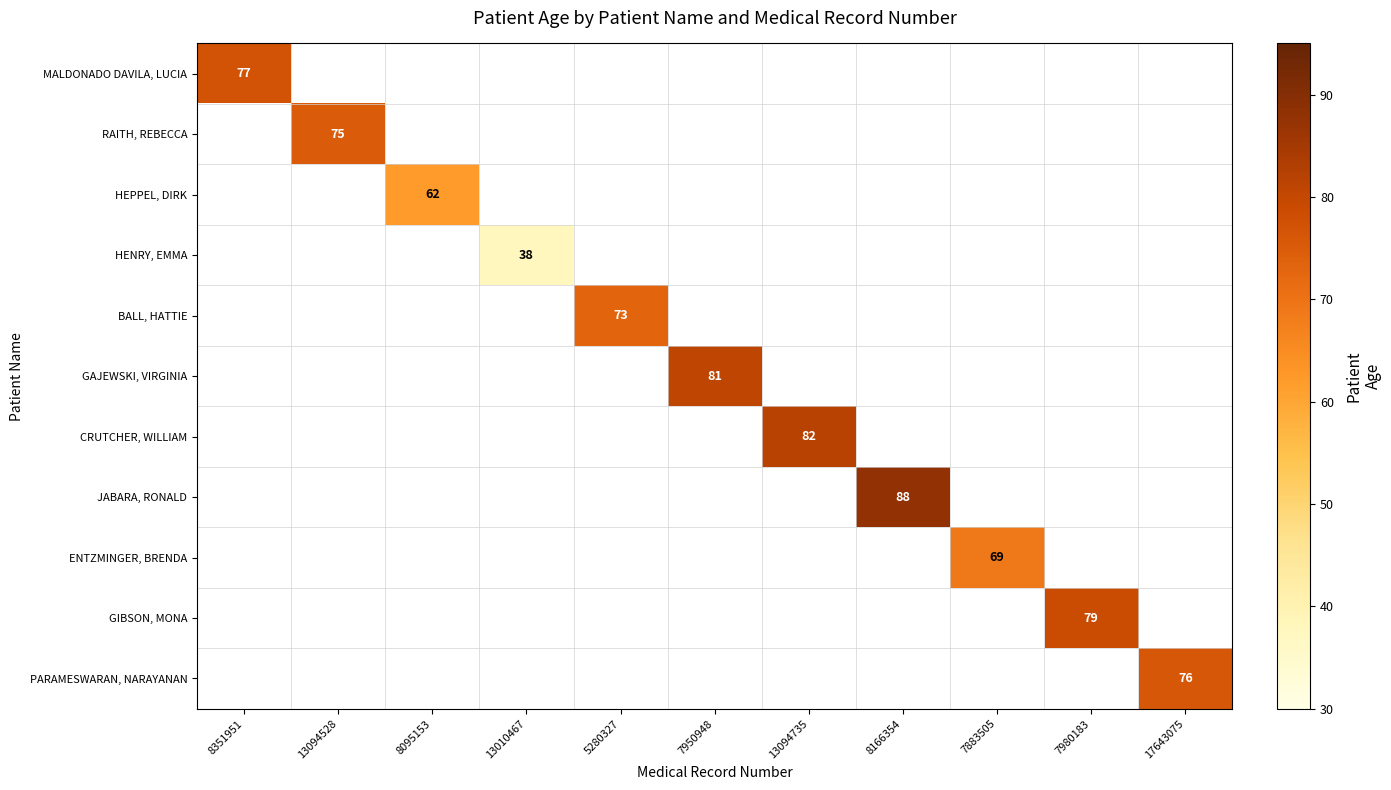

What is the maximum value shown in the chart?

88.0